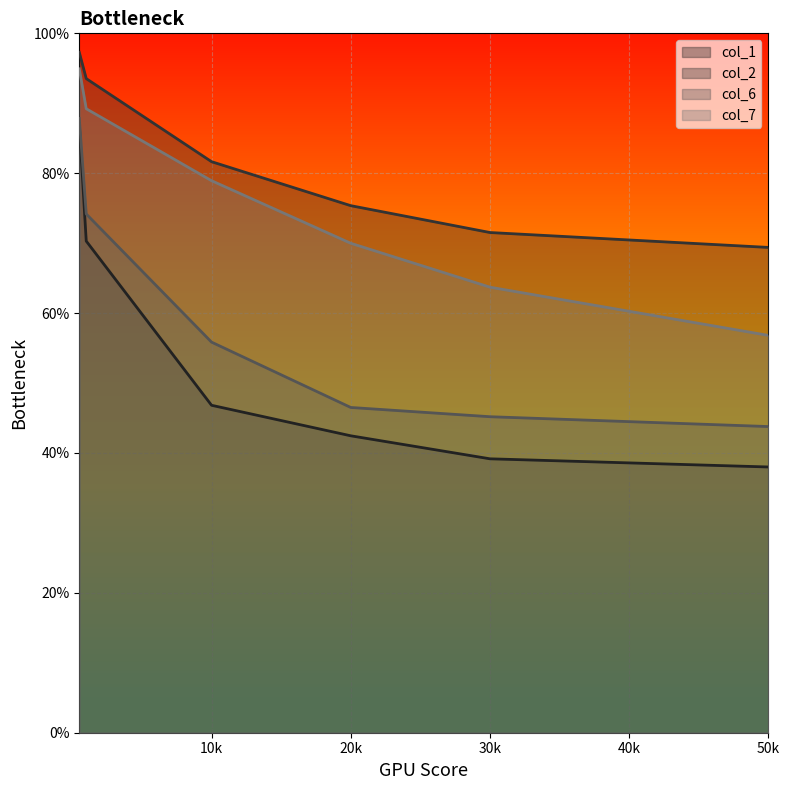

True or false: col_1 and col_2 intersect in this chart.

False